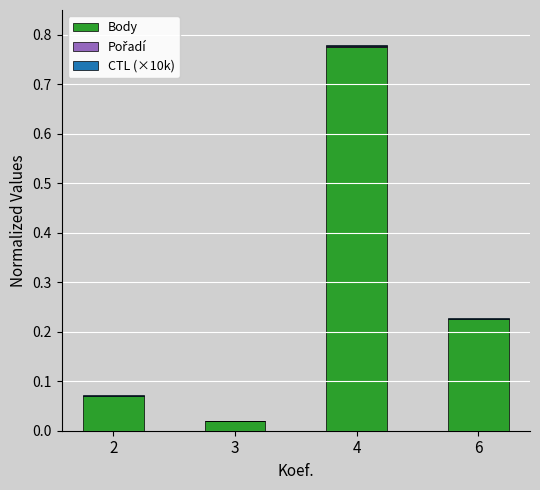

At which category is the sum across all series the highest?

4